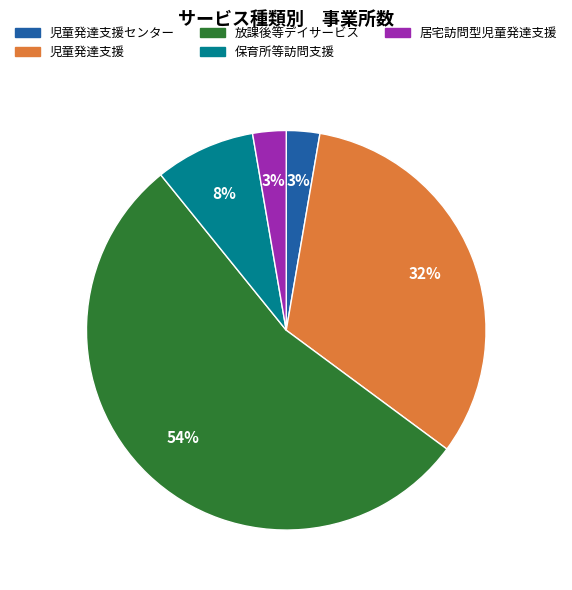

True or false: 児童発達支援センター accounts for 3% of the total.

True